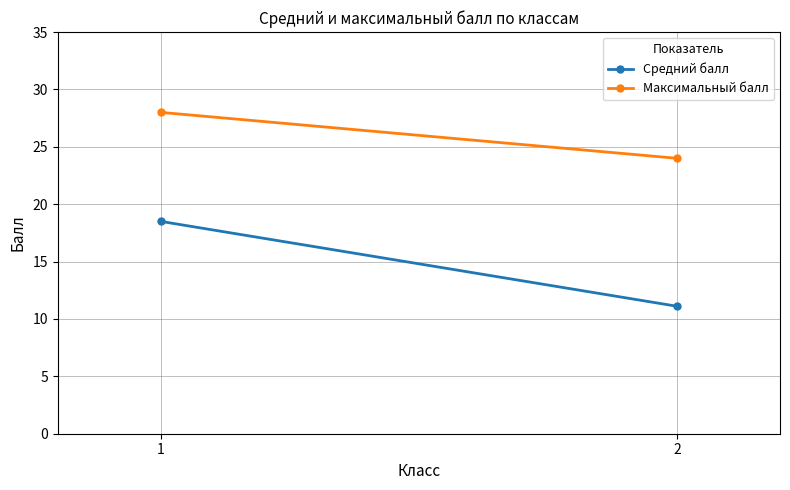

What is the sum of the Максимальный балл values at 1 and 2?

52.0